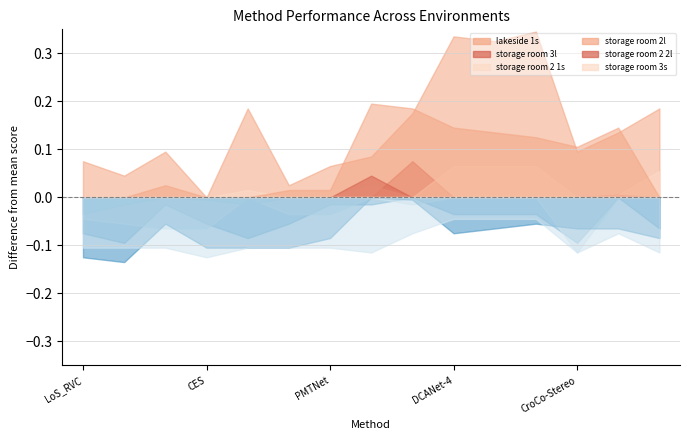

What is the label of the 2nd point from the left?

CAS